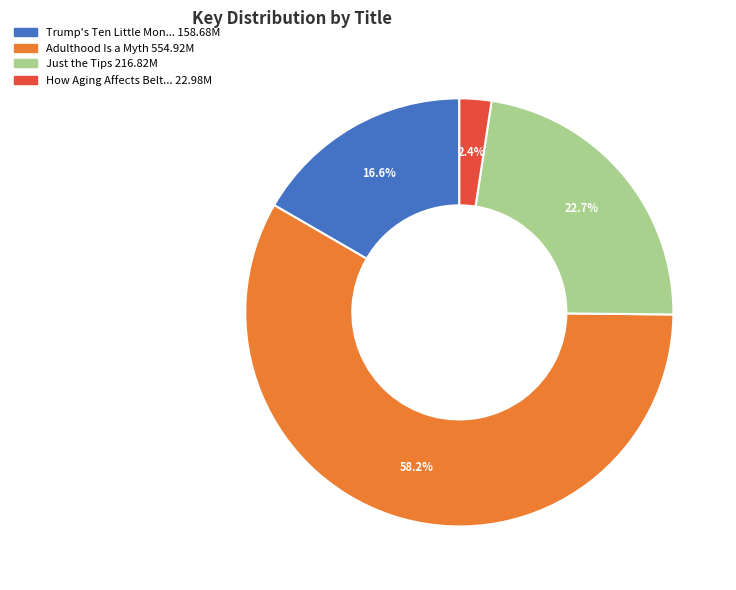

Is there any slice that represents more than half of the pie?

Yes